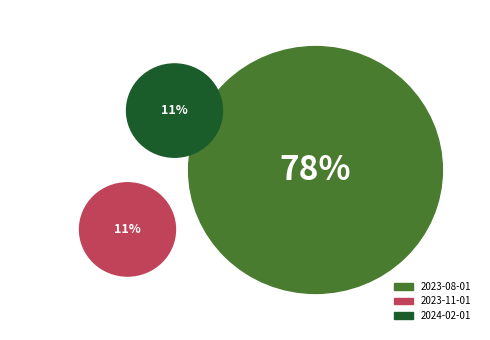

Is there a majority slice in this chart?

Yes